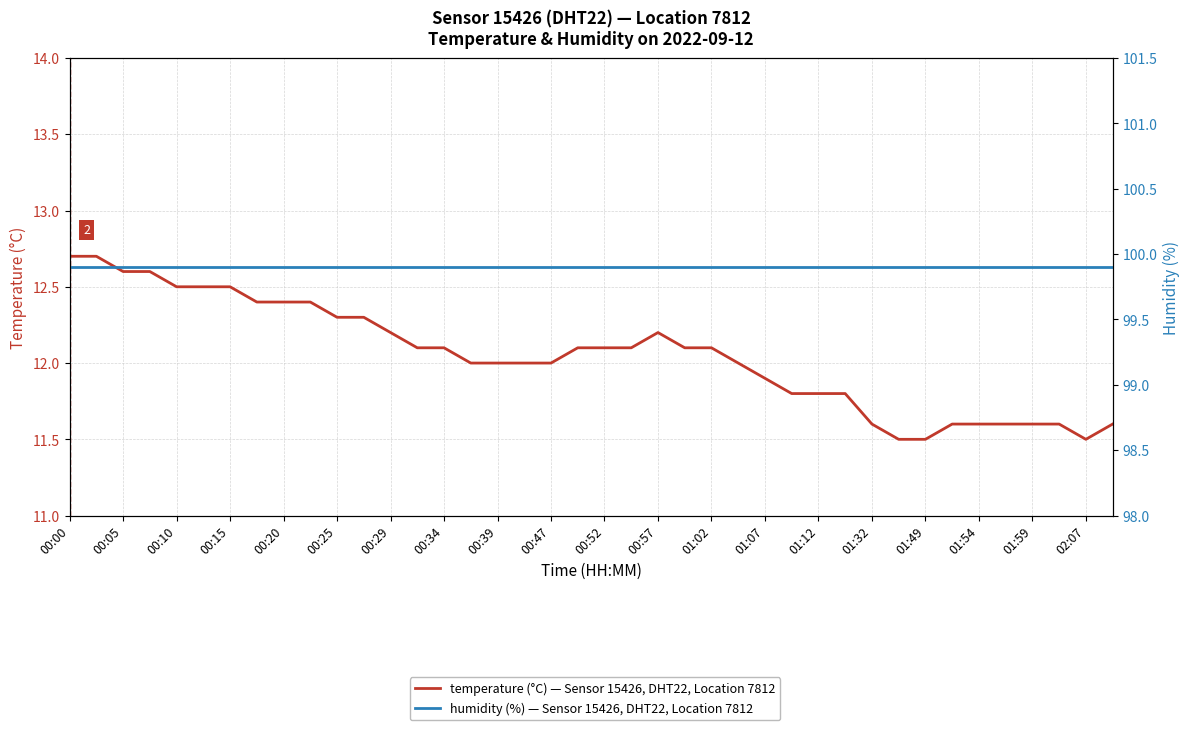

How many interior local peaks does the temperature (°C) — Sensor 15426, DHT22, Location 7812 series have?

1